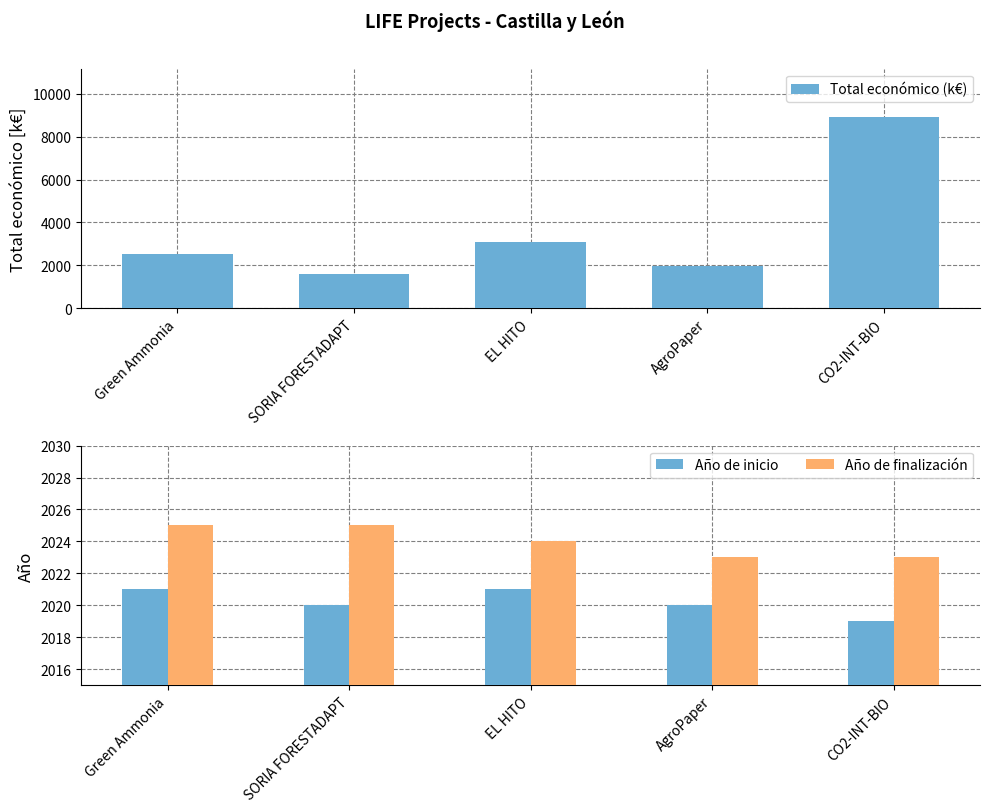

What is the difference between the second highest and second lowest values in the Total económico (k€) series?

1152.4